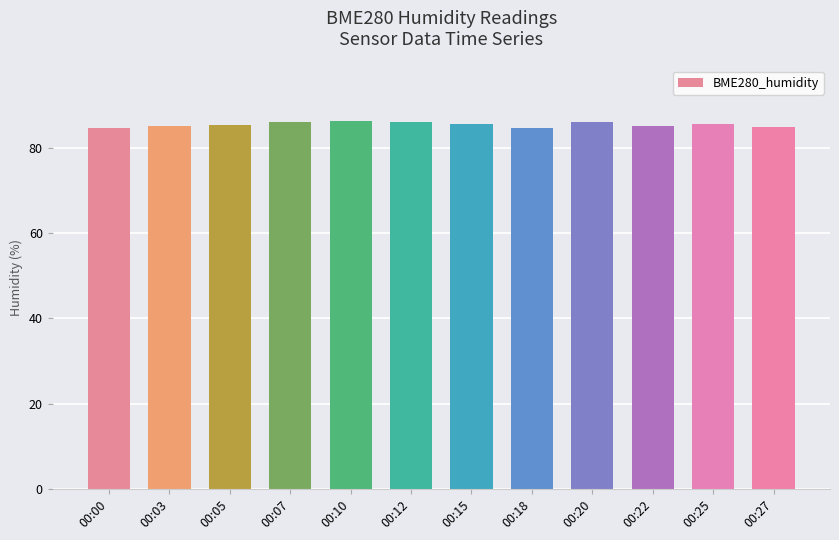

How many bars are there in total?

12